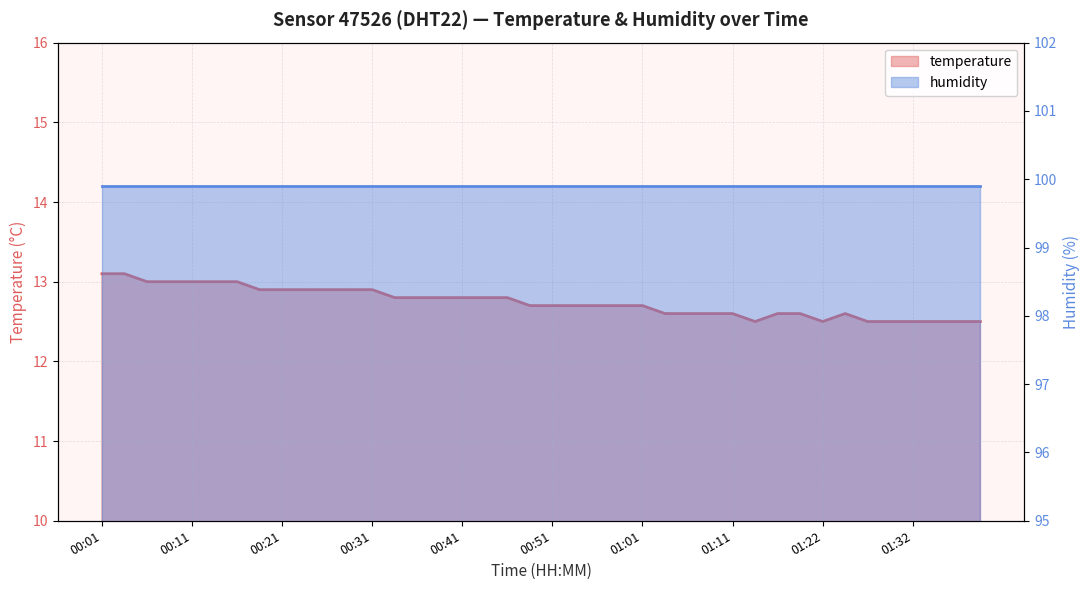

Reading right to left, extract all data points from this chart.

12.5	12.5	12.5	12.5	12.5	12.5	12.6	12.5	12.6	12.6	12.5	12.6	12.6	12.6	12.6	12.7	12.7	12.7	12.7	12.7	12.7	12.8	12.8	12.8	12.8	12.8	12.8	12.9	12.9	12.9	12.9	12.9	12.9	13.0	13.0	13.0	13.0	13.0	13.1	13.1